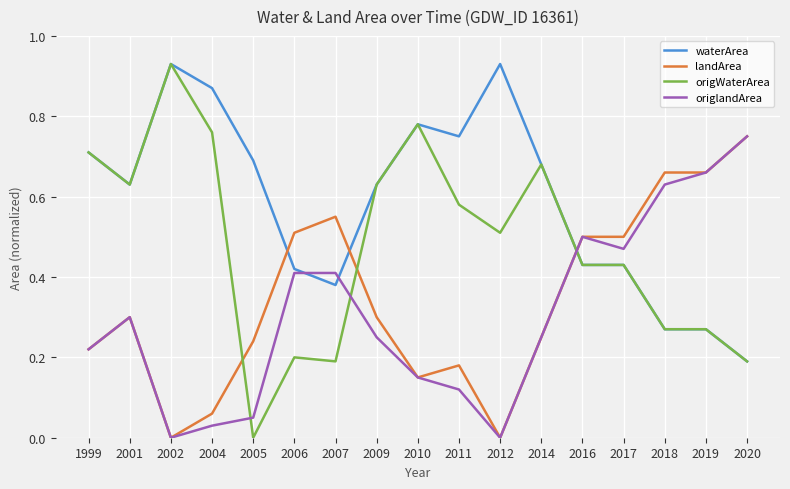

True or false: origWaterArea and origlandArea intersect in this chart.

True